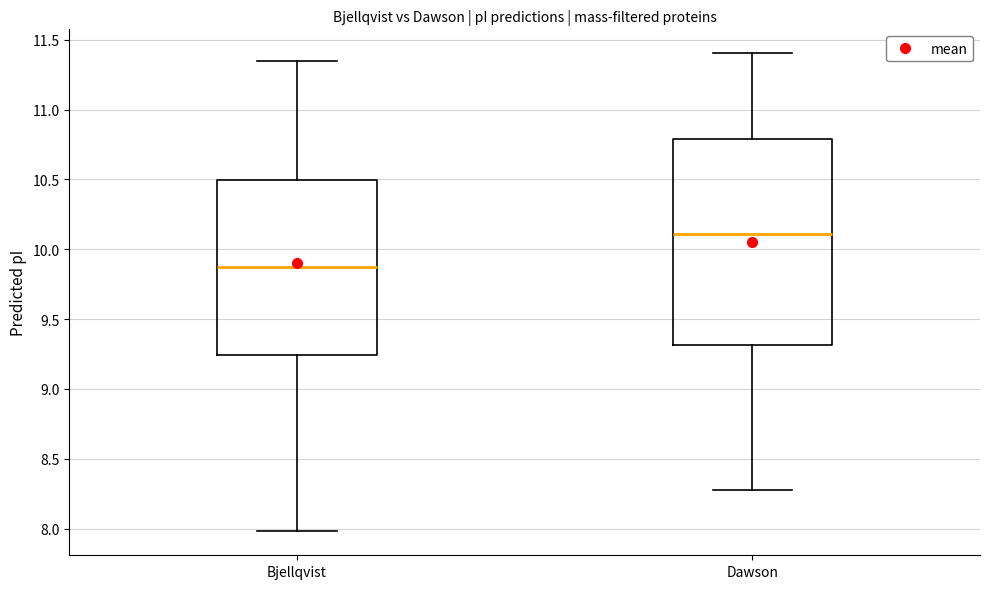

Reading left to right, read every box against the y-axis: the position of its median line, the range the box covers, and the ends of its whiskers. The values are not printed on the chart, so give them approximately, as read against the axis.

Bjellqvist: median 9.90, box 9.25 to 10.50, whiskers 8.00 to 11.35
Dawson: median 10.10, box 9.30 to 10.80, whiskers 8.25 to 11.40